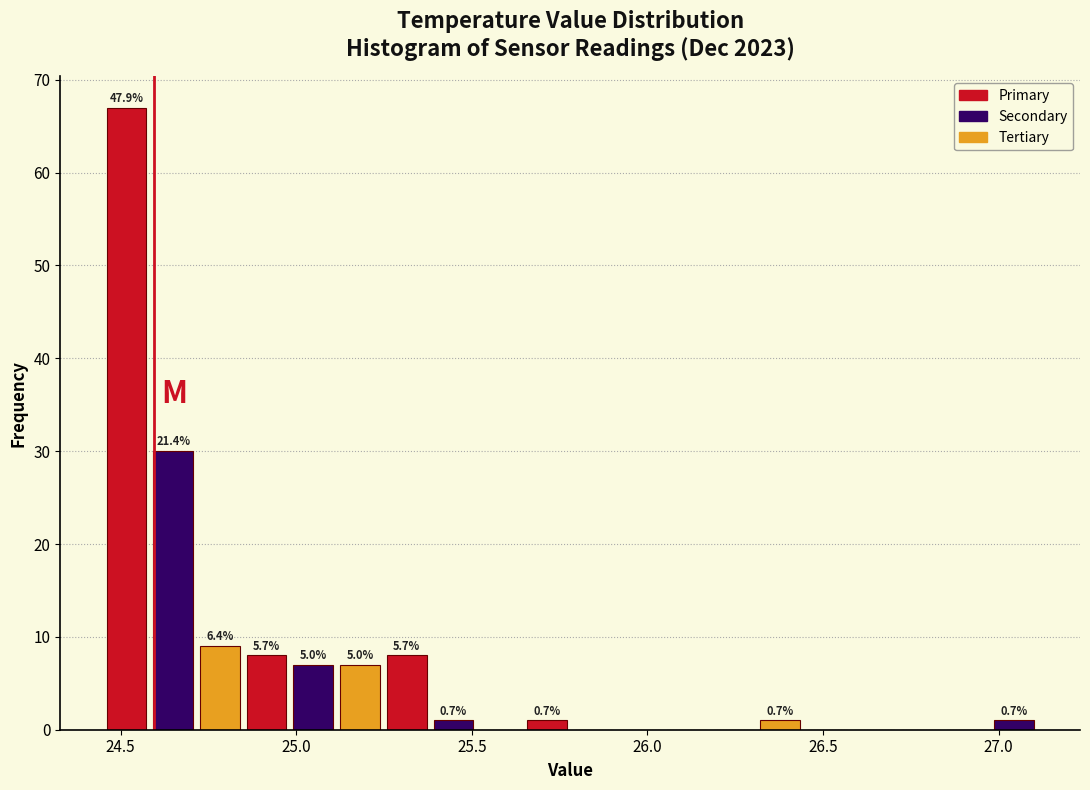

Read against the x-axis, roughly where is the centre of the tallest bar?

24.50